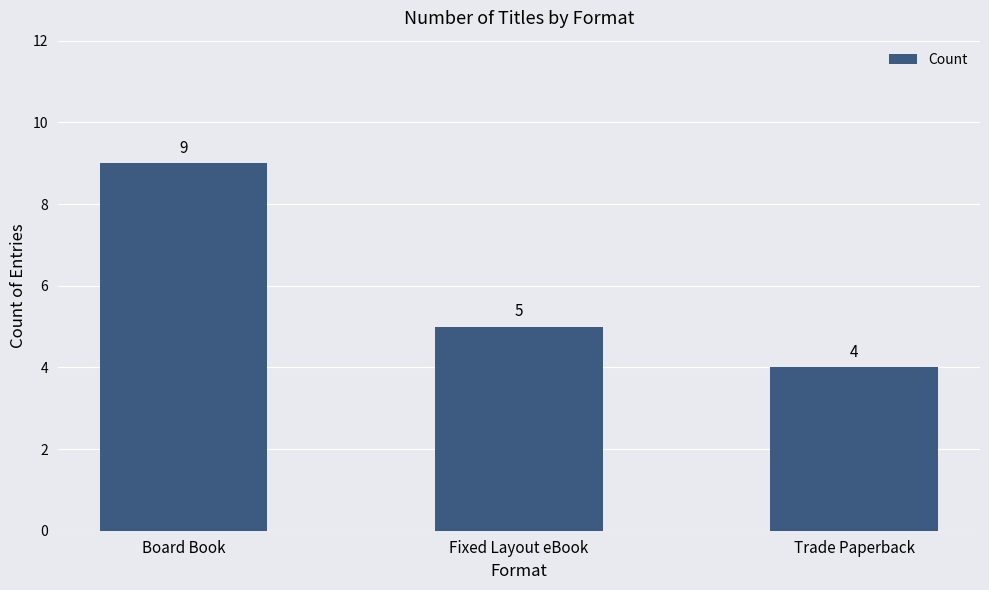

What is the difference between the values at Trade Paperback and Fixed Layout eBook?

1